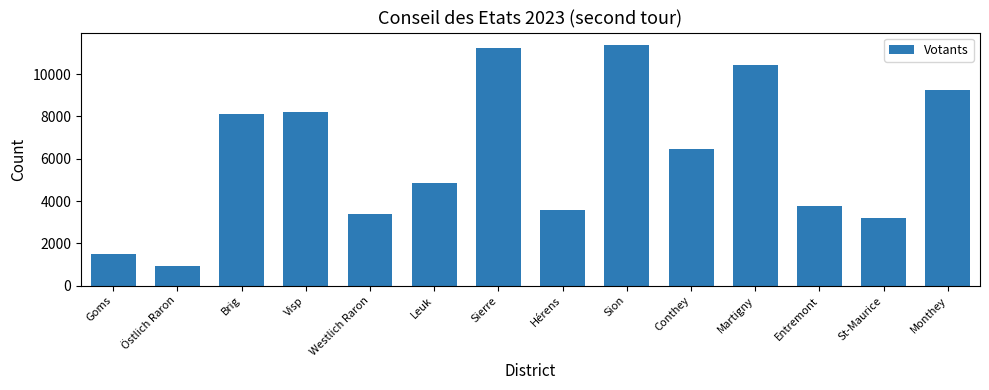

Which category has the lowest value across all series?

Östlich Raron